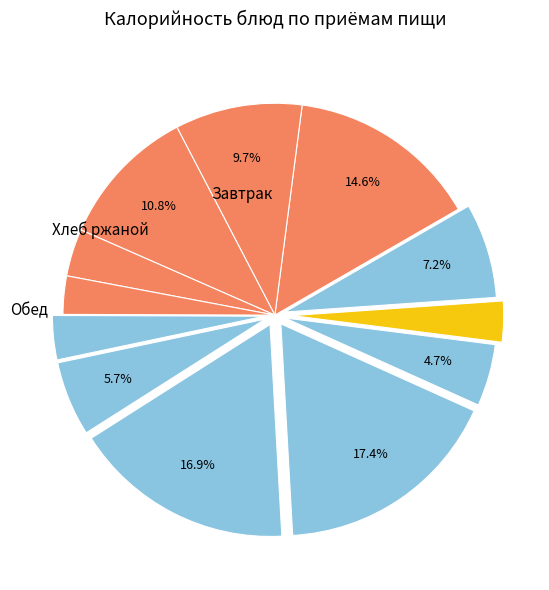

How many segments does this pie chart have?

12